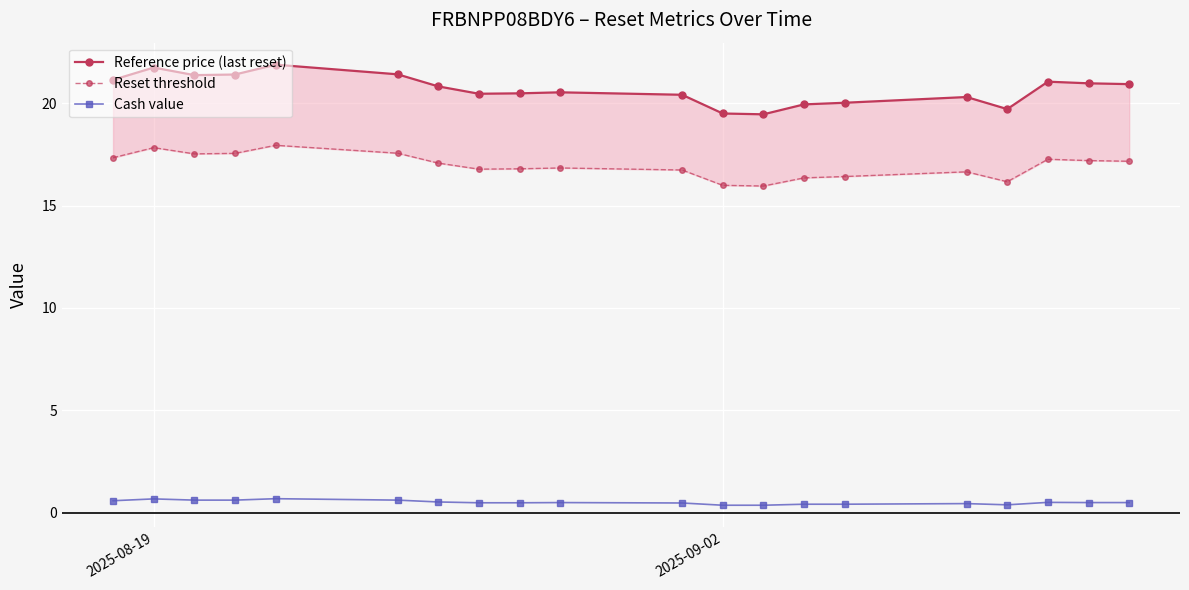

True or false: Cash value and Reference price (last reset) intersect in this chart.

False